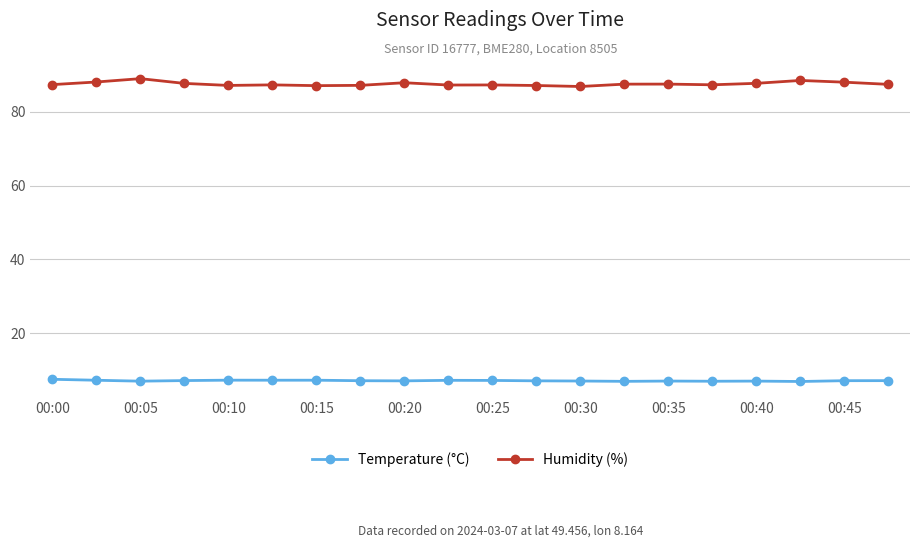

True or false: Humidity (%) and Temperature (°C) intersect in this chart.

False